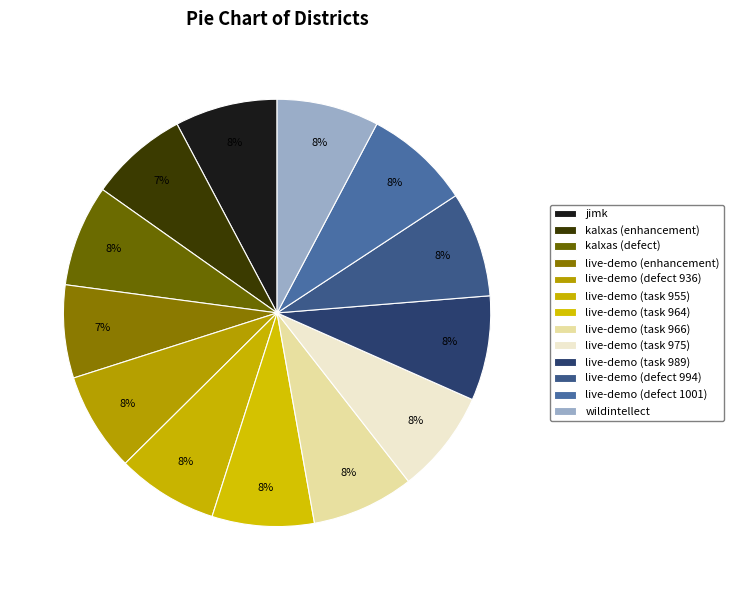

To the nearest percent, what percentage of the pie is kalxas (defect)?

8%